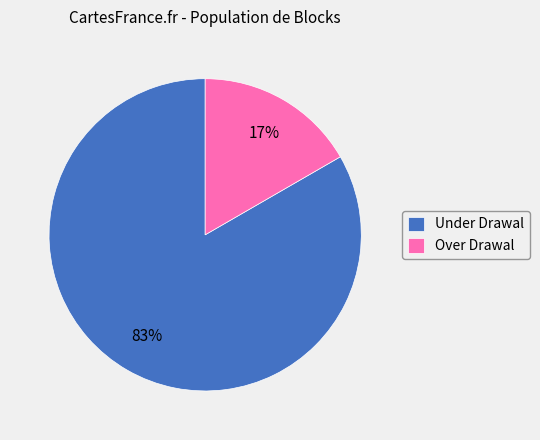

Rank the categories by value from lowest to highest.

Over Drawal, Under Drawal